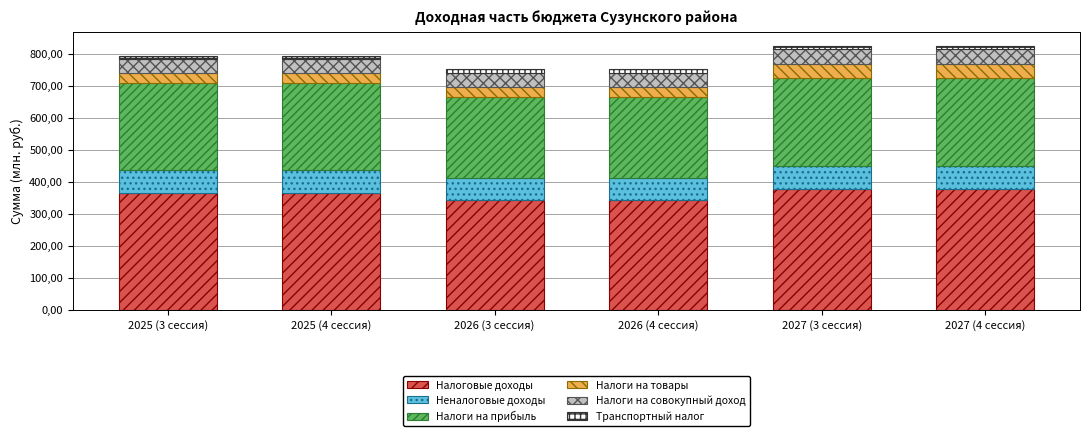

What are all the series names shown in the legend?

Налоговые доходы, Неналоговые доходы, Налоги на прибыль, Налоги на товары, Налоги на совокупный доход, Транспортный налог